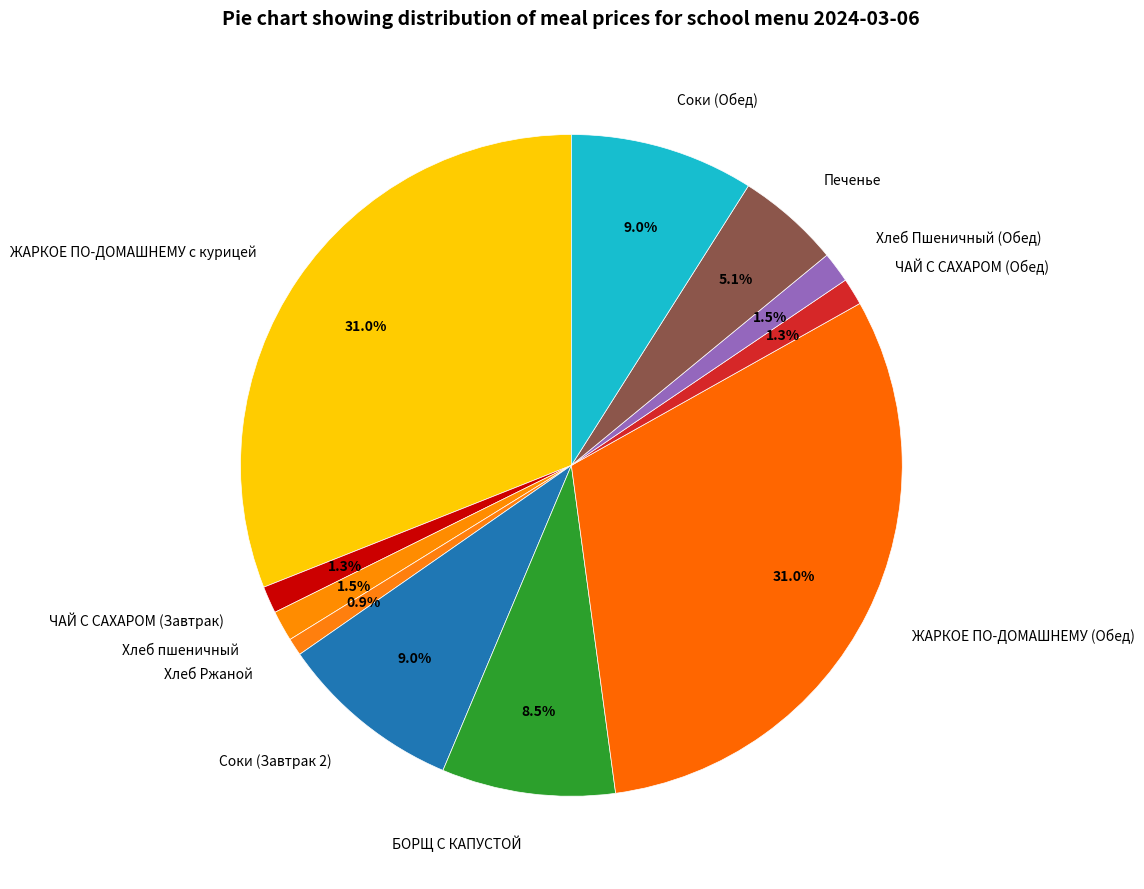

What portion of the pie excludes Хлеб Пшеничный (Обед)?

98.5%